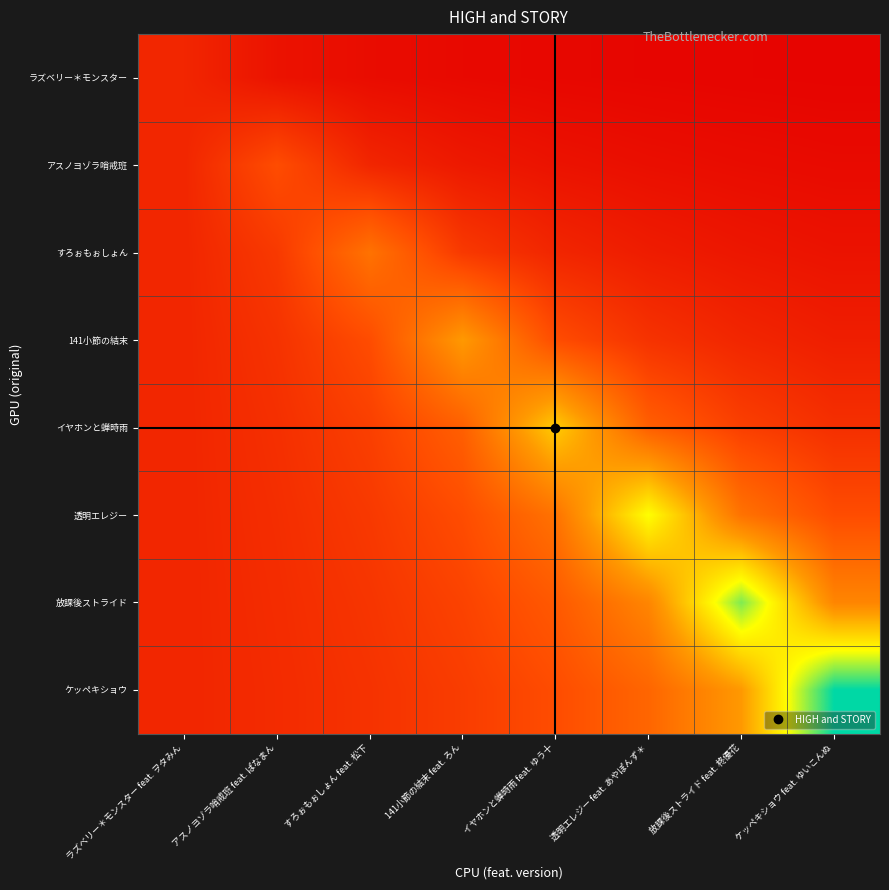

Which has a higher value, 141小節の結末 feat. ろん or アスノヨゾラ哨戒班 feat. ぱなまん?

アスノヨゾラ哨戒班 feat. ぱなまん